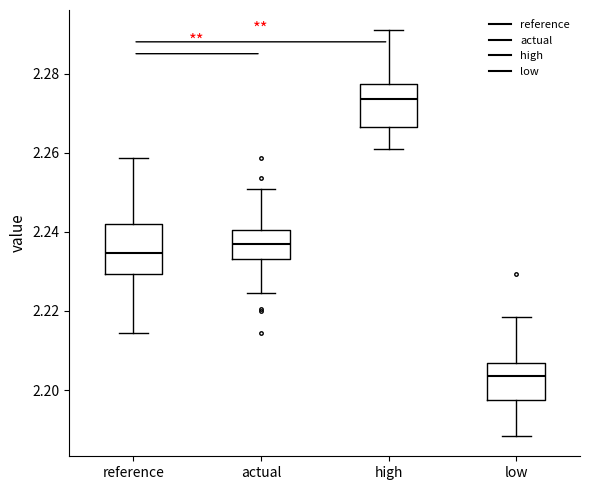

Reading left to right, read every box against the y-axis: the position of its median line, the range the box covers, and the ends of its whiskers. The values are not printed on the chart, so give them approximately, as read against the axis.

reference: median 2.234, box 2.230 to 2.242, whiskers 2.214 to 2.258
actual: median 2.236, box 2.234 to 2.240, whiskers 2.224 to 2.250
high: median 2.274, box 2.266 to 2.278, whiskers 2.260 to 2.290
low: median 2.204, box 2.198 to 2.206, whiskers 2.188 to 2.218